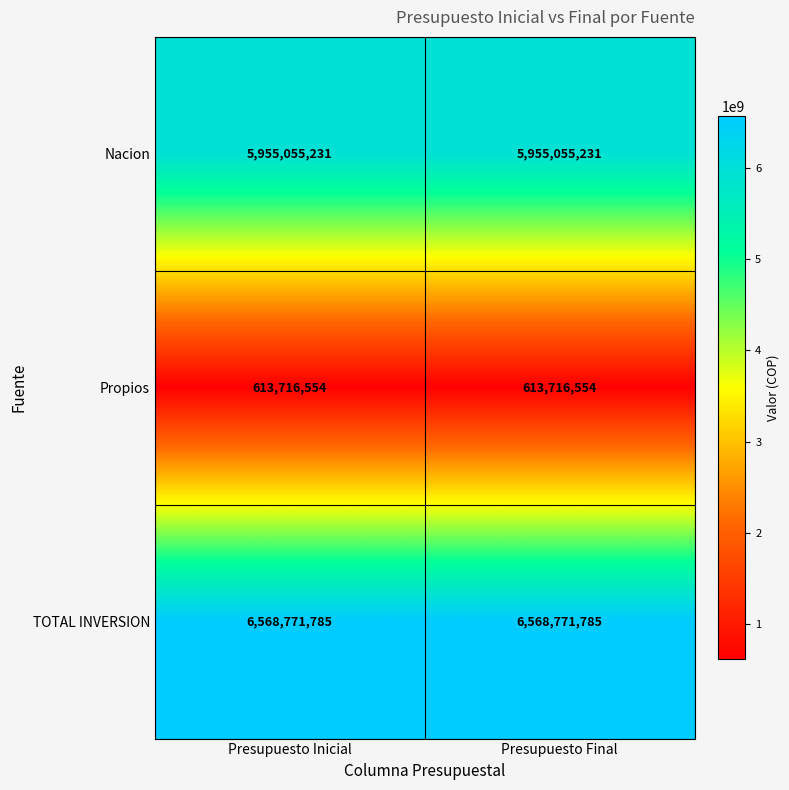

Read the Propios value at Presupuesto Final.

613716554